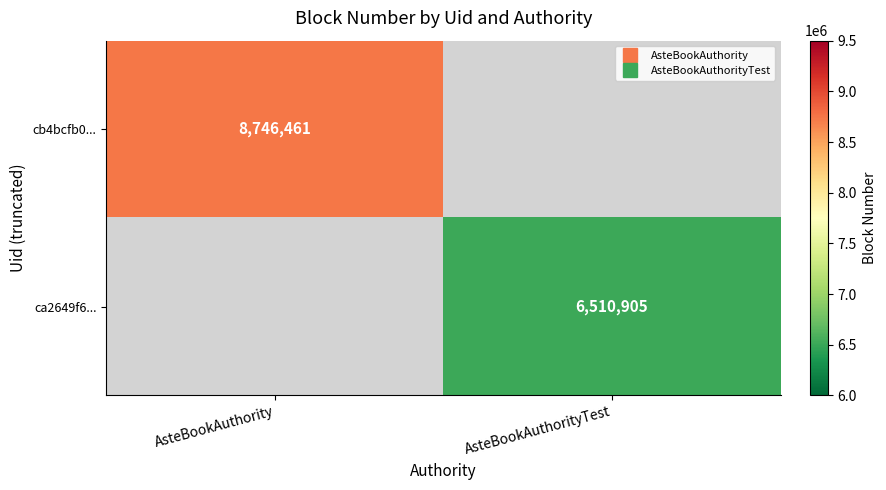

Is it true that ca2649f6... equals 6510905.0 at AsteBookAuthorityTest?

True